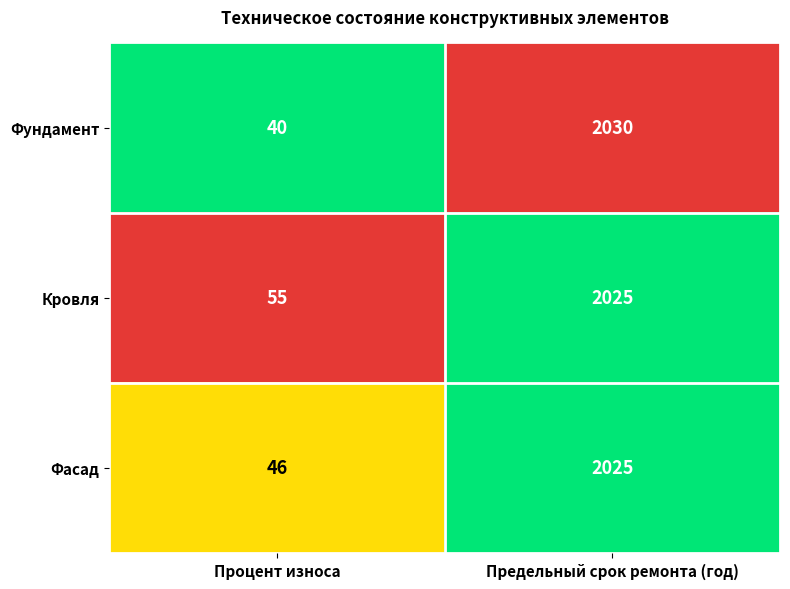

Is it true that Кровля equals 2025 at Предельный срок ремонта (год)?

True